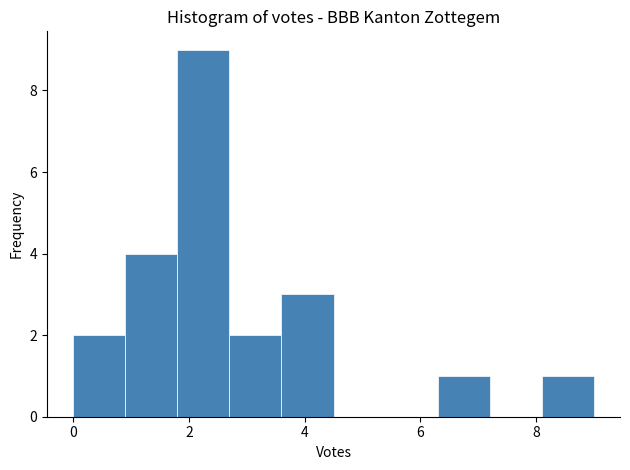

Reading left to right, transcribe this chart: for each bar, give the range it covers on the x-axis and its height. Neither the bar edges nor the heights are printed on the chart, so give them approximately, as read against the axes.

0.0 to 0.9: 2
0.9 to 1.8: 4
1.8 to 2.7: 9
2.7 to 3.6: 2
3.6 to 4.5: 3
4.5 to 5.4: 0
5.4 to 6.3: 0
6.3 to 7.2: 1
7.2 to 8.1: 0
8.1 to 9.0: 1